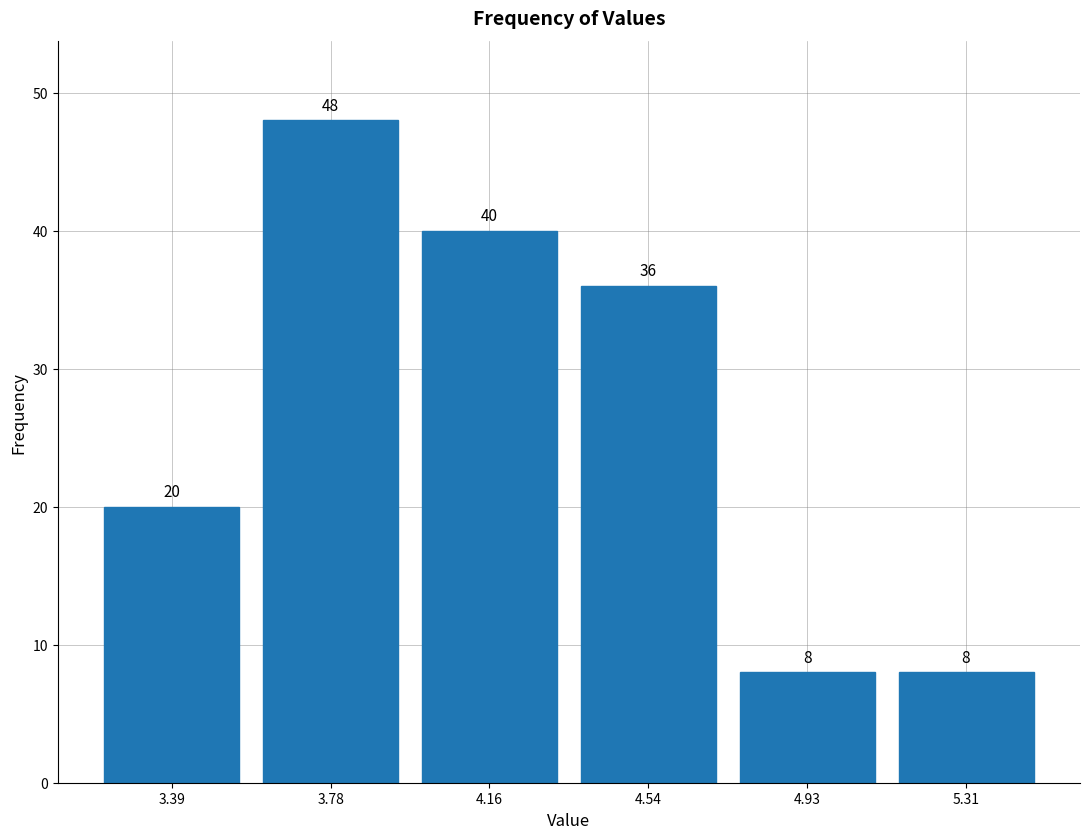

Reading left to right, transcribe this chart: for each bar, give the range it covers on the x-axis and its height. The bar edges are not printed on the chart, so give them approximately, as read against the axis.

3.20 to 3.60: 20
3.60 to 3.95: 48
3.95 to 4.35: 40
4.35 to 4.75: 36
4.75 to 5.10: 8
5.10 to 5.50: 8